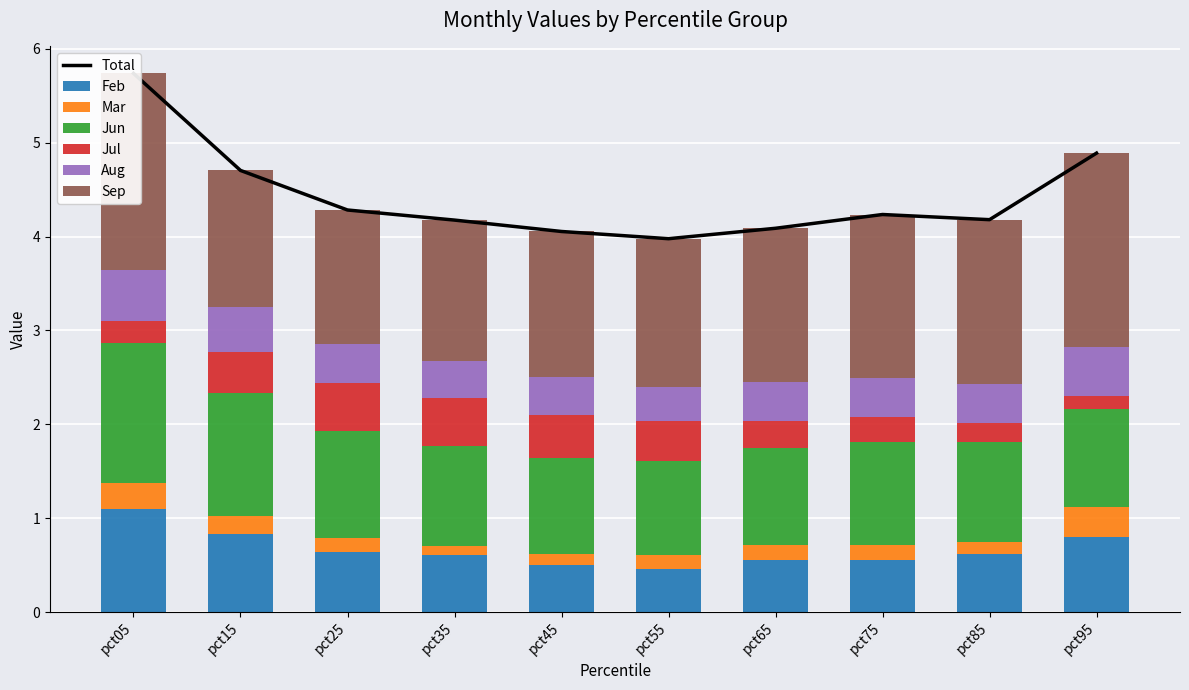

Which series has the largest range (max minus min)?

Sep